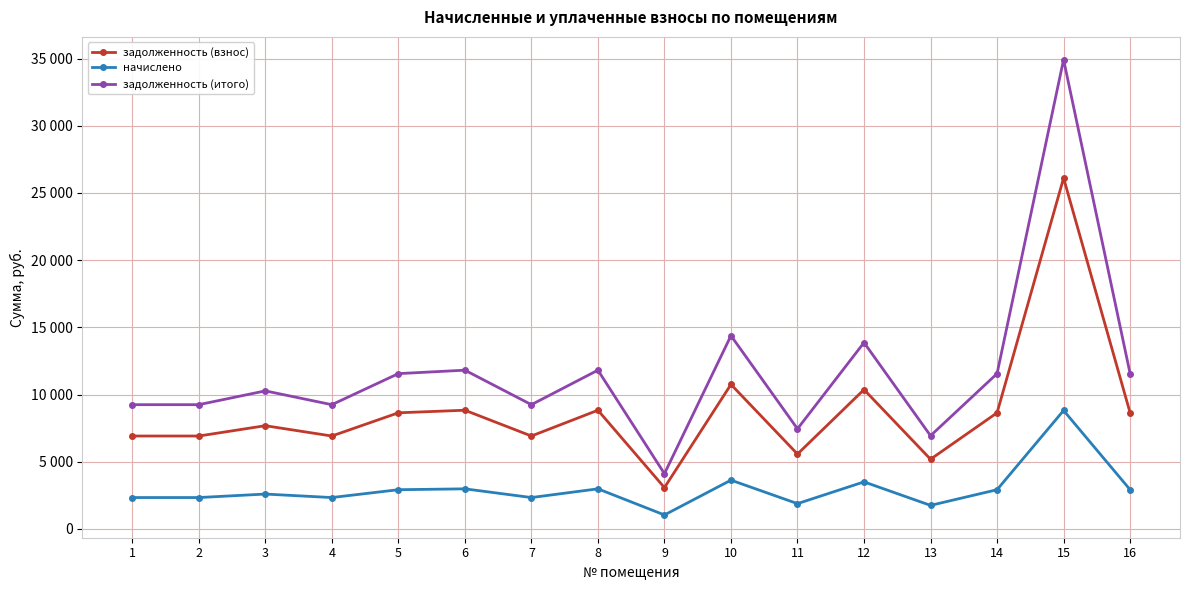

At which label does задолженность (взнос) reach its peak?

15